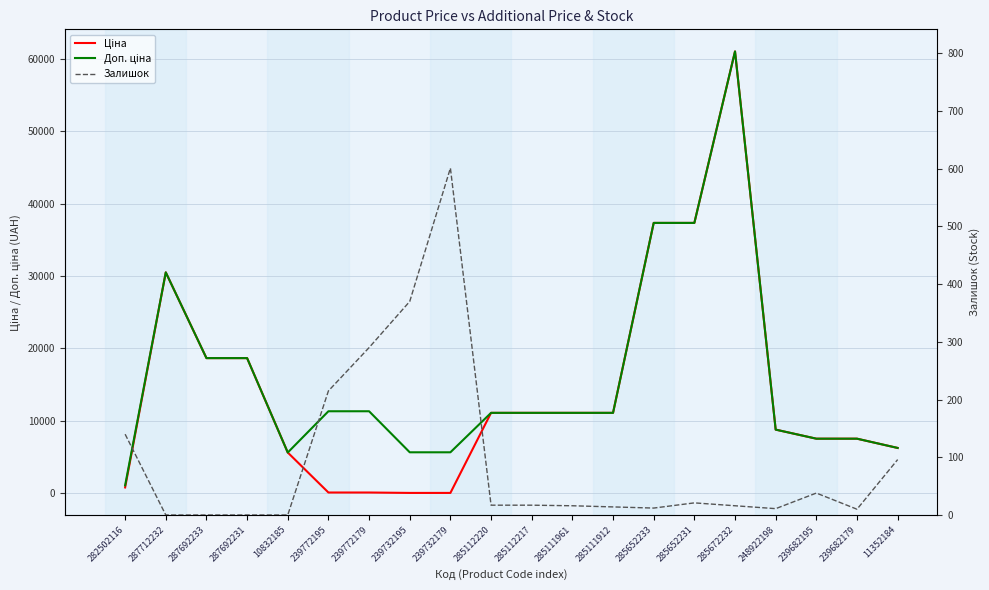

What is the approximate value of Ціна at 285111912?

11113.6